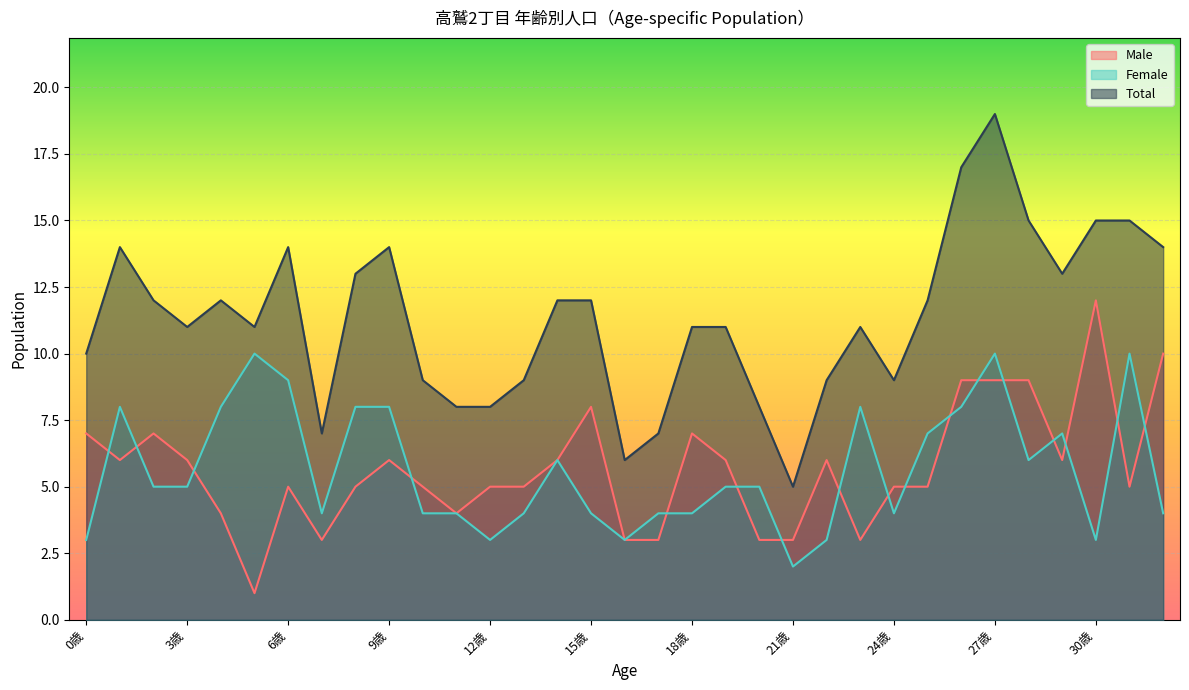

Rank the series by their maximum value, from lowest to highest.

Female, Male, Total